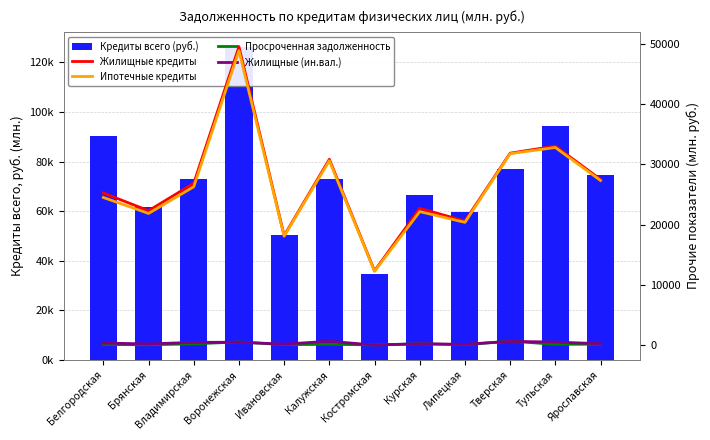

The value of Просроченная задолженность at Тверская is 679. True or false?

True